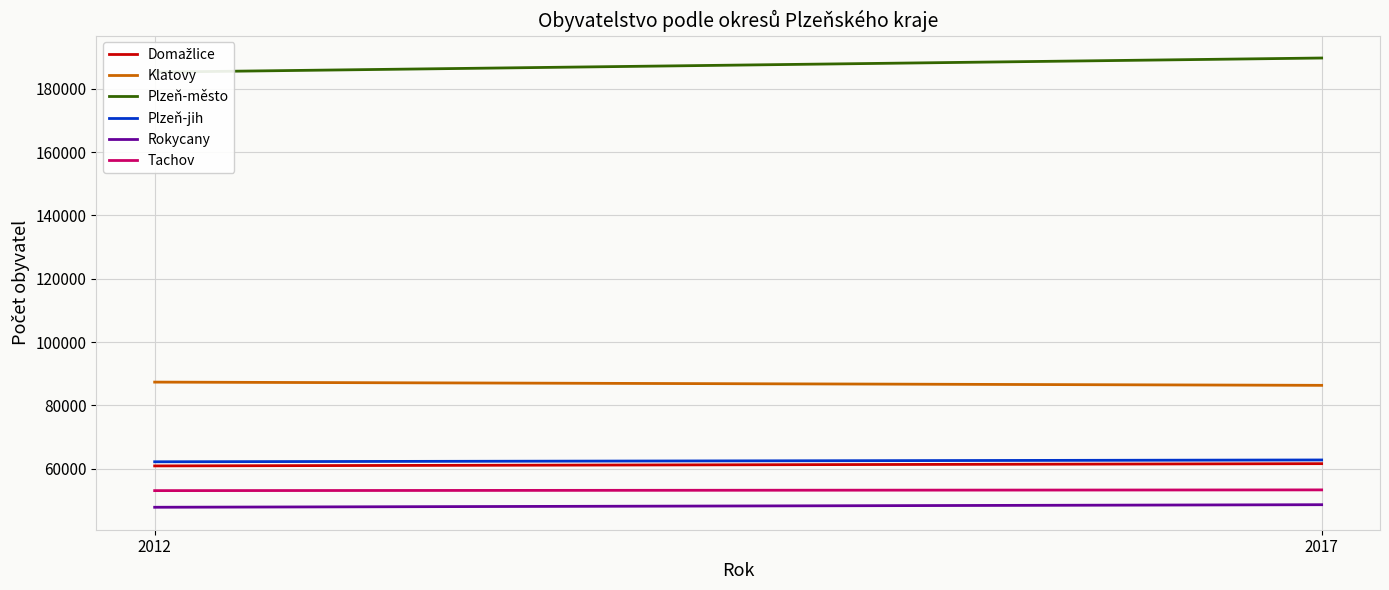

Reading left to right, what are all the values shown in this chart?

Domažlice: 2012=60858	2017=61571
Klatovy: 2012=87340	2017=86318
Plzeň-město: 2012=185275	2017=189747
Plzeň-jih: 2012=62163	2017=62736
Rokycany: 2012=47792	2017=48602
Tachov: 2012=53049	2017=53281